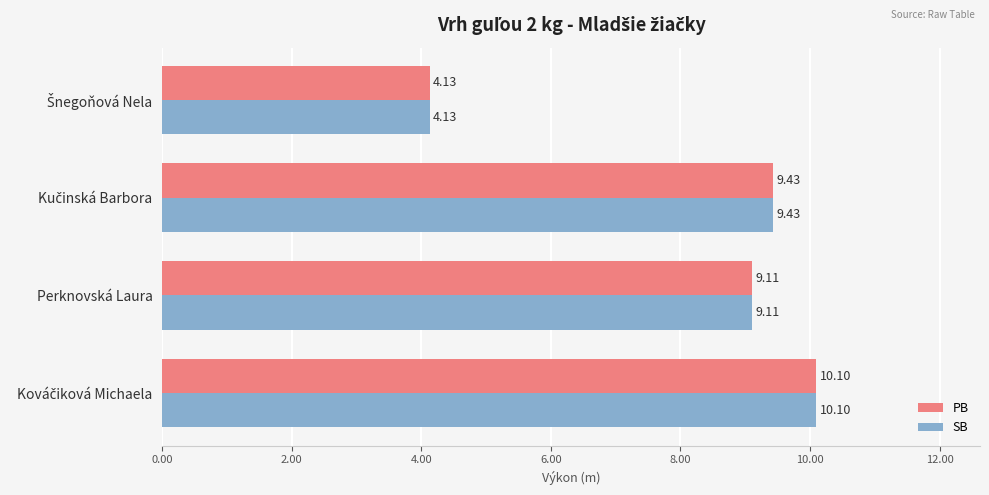

What is the difference between the maximum and minimum values in the PB series?

6.0